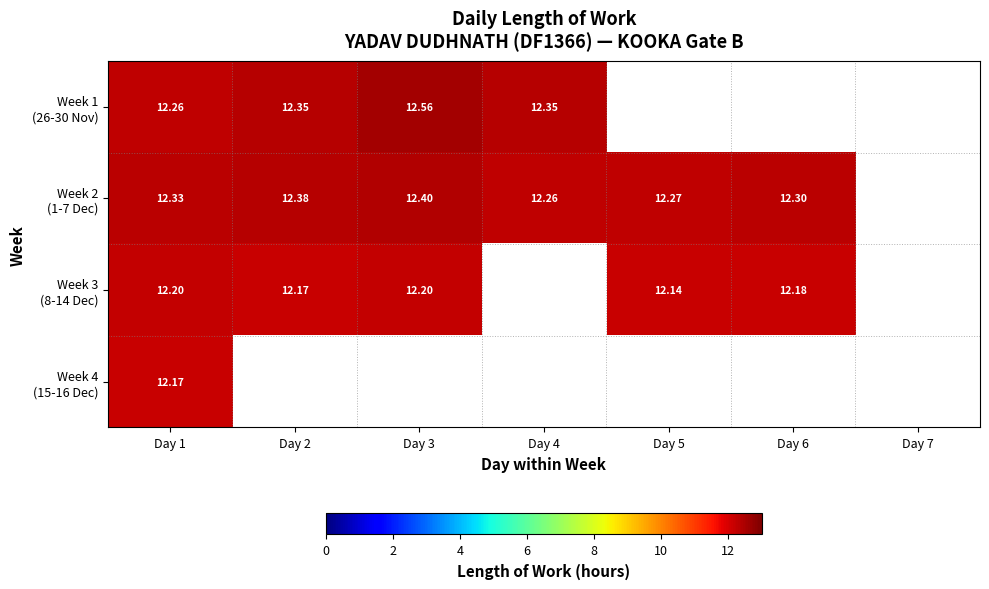

How many values in Week 3 (8-14 Dec) are above zero?

5